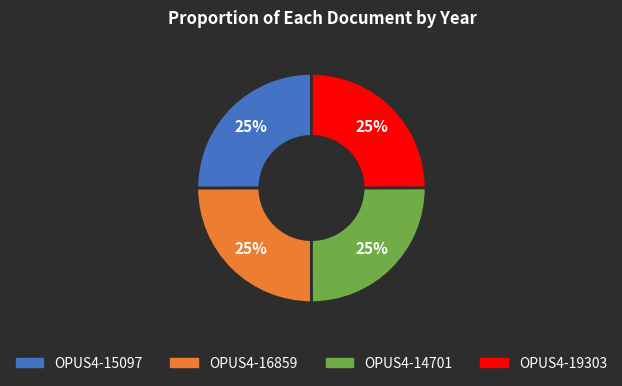

To the nearest percent, what portion does OPUS4-15097 represent?

25%